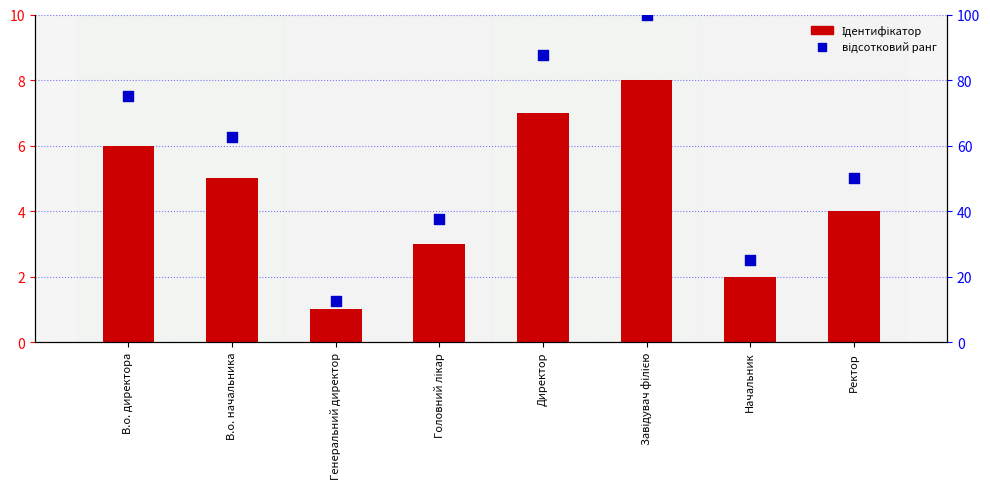

Is the value of відсотковий ранг at Начальник greater than the value of Ідентифікатор at В.о. директора?

Yes